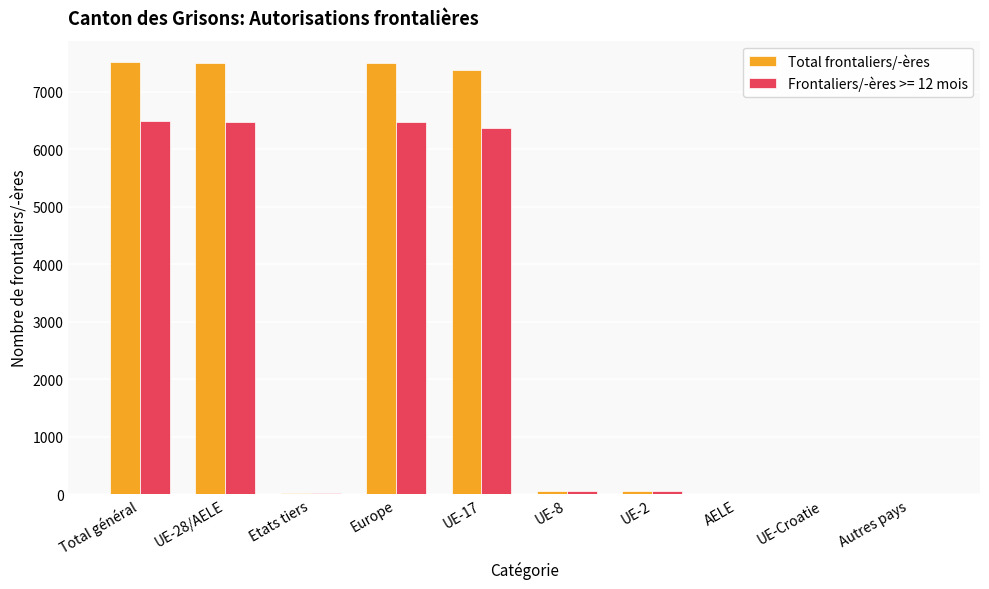

Is it true that Frontaliers/-ères >= 12 mois equals 10777 at Europe?

False